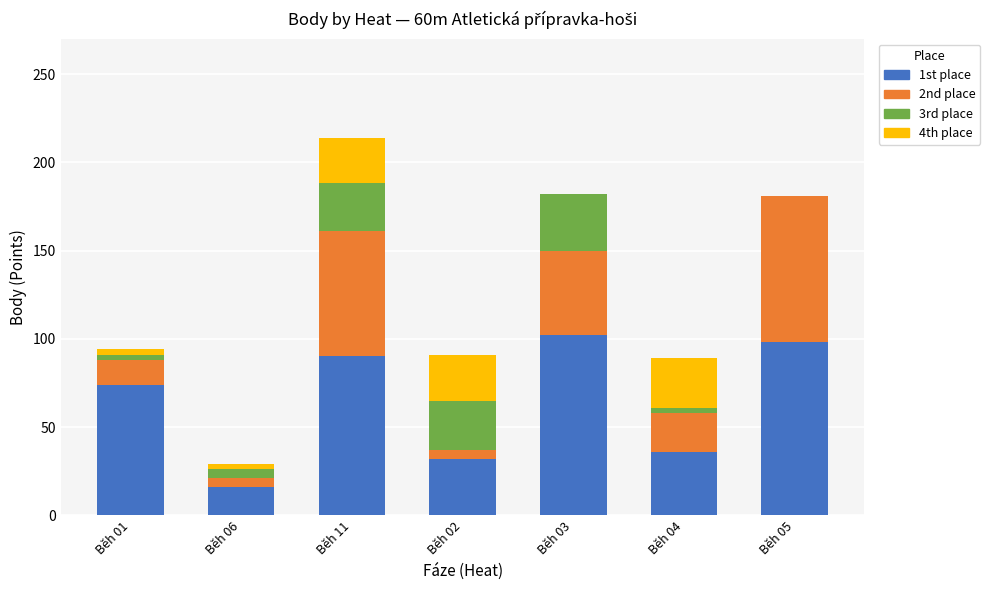

The value of 1st place at Běh 03 is 184. True or false?

False